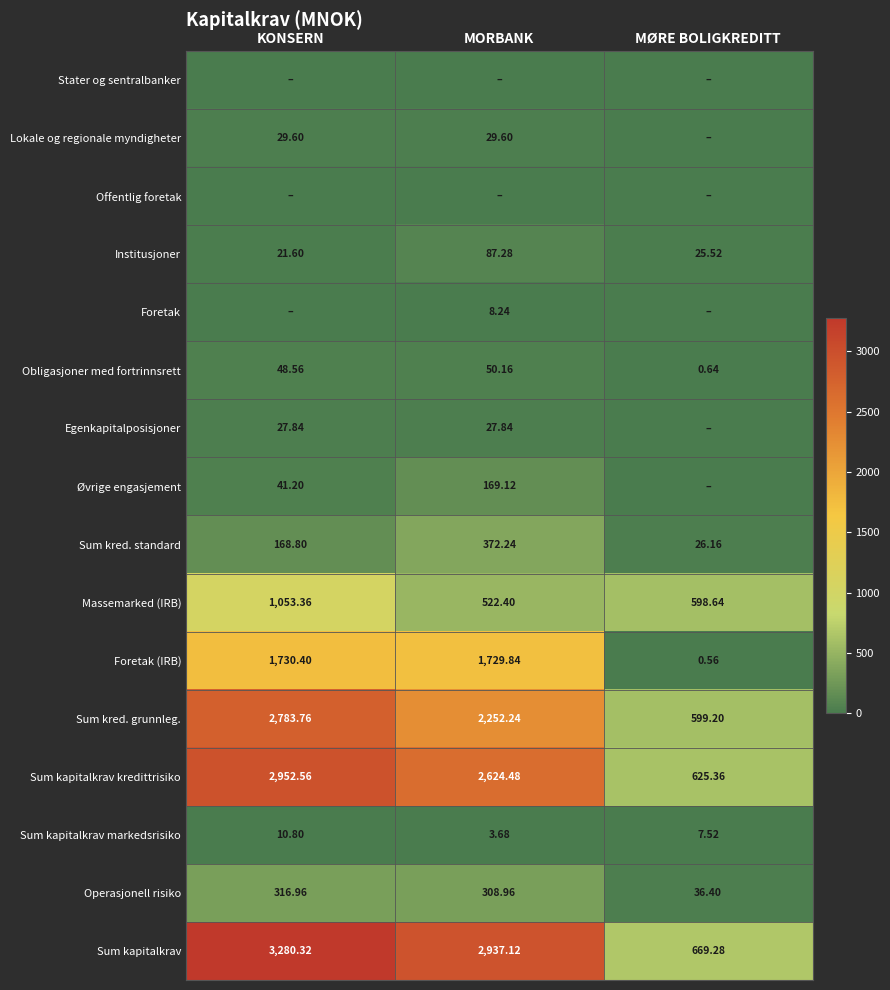

Which category has the highest value in the Sum kred. standard series?

MORBANK